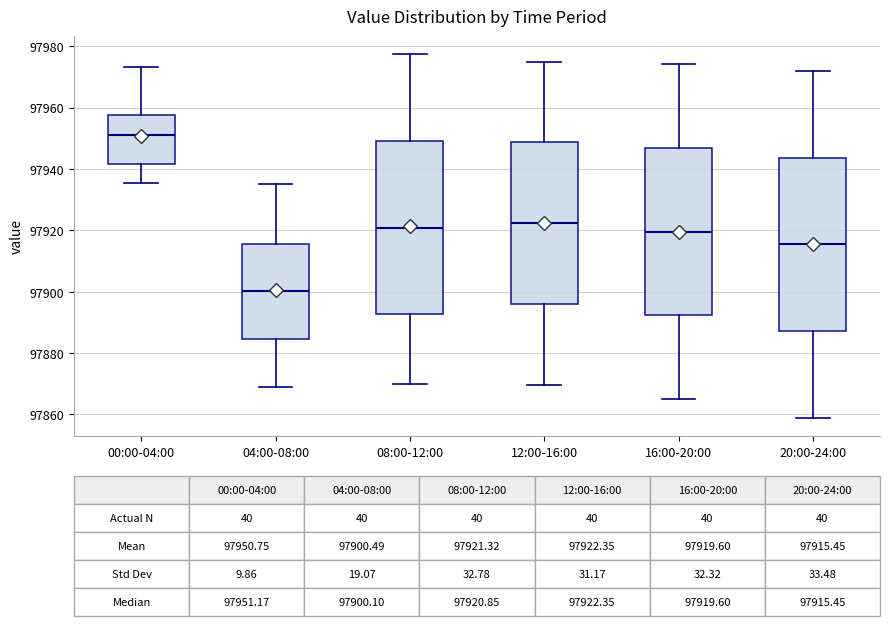

Which box's median line is the highest?

00:00-04:00